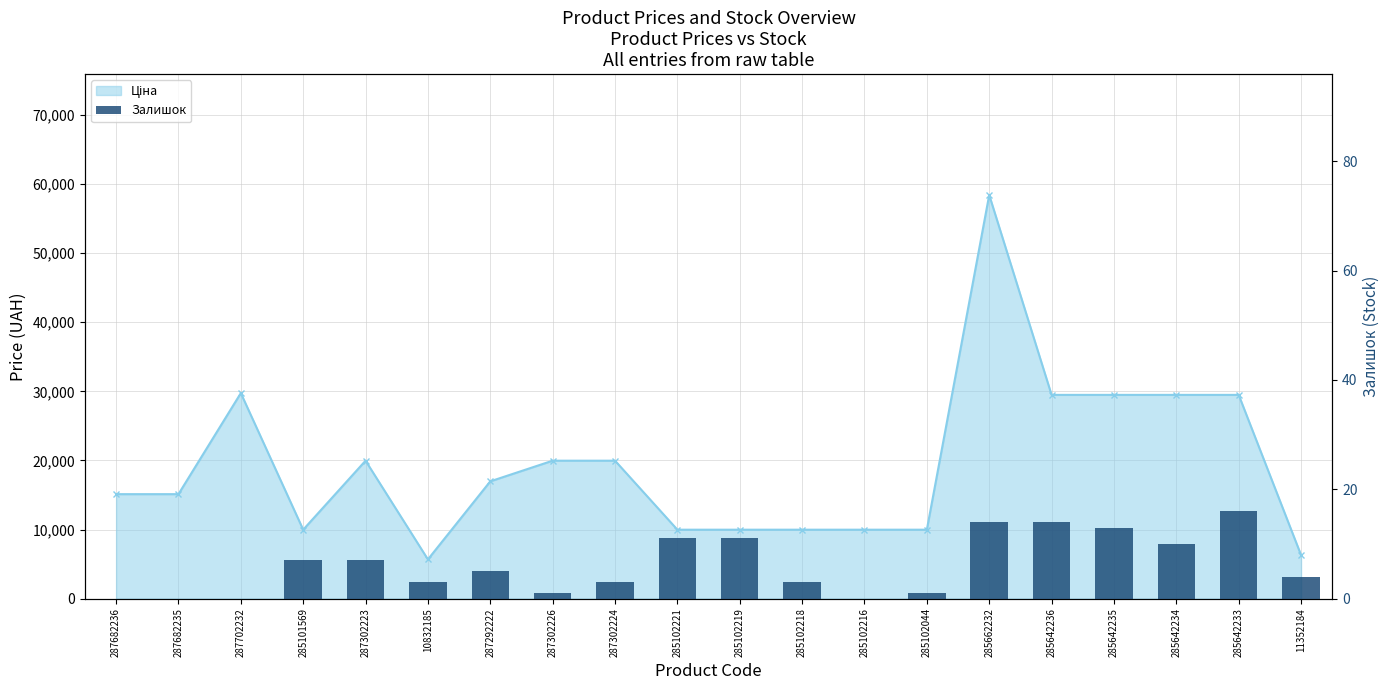

How many data points are above 5?

9